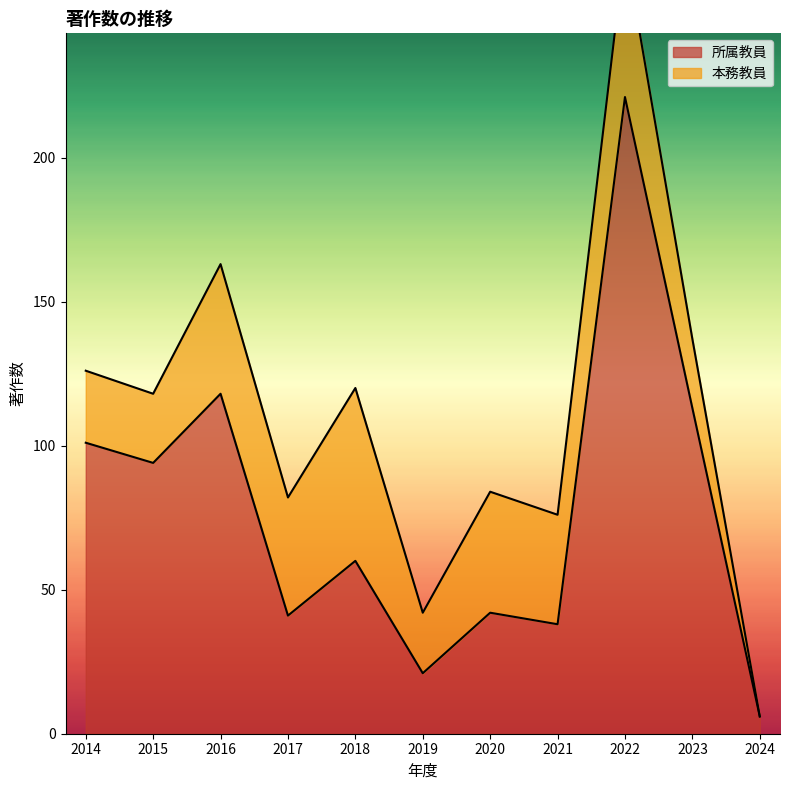

Rank the categories by value from lowest to highest.

2024, 2019, 2021, 2017, 2020, 2018, 2015, 2014, 2023, 2016, 2022